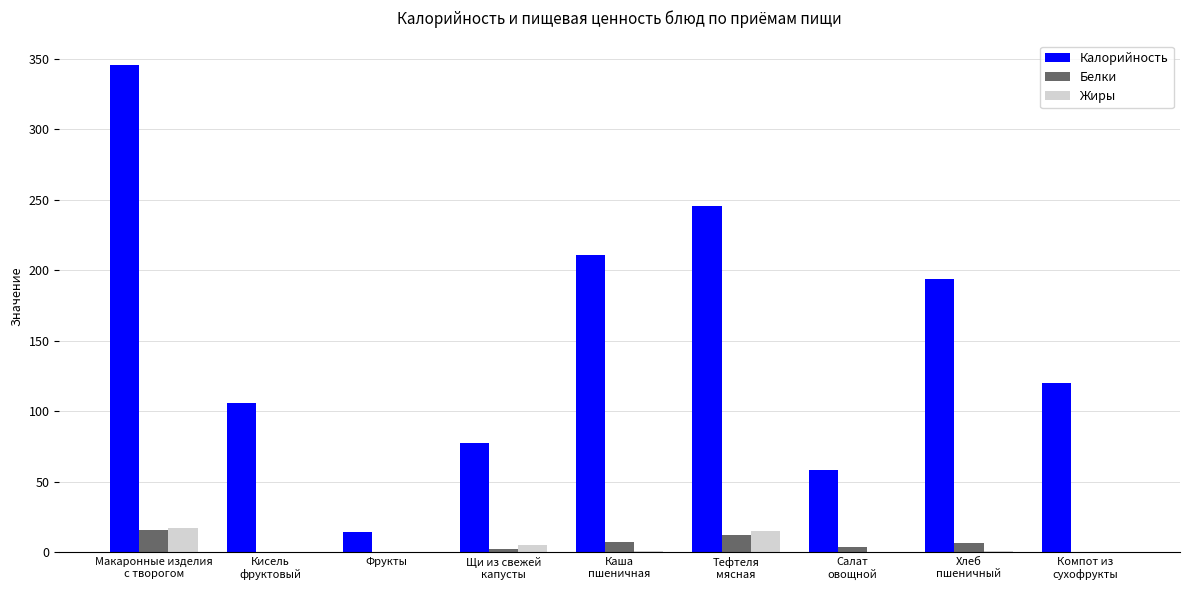

At which label is Жиры closest to 8?

Щи из свежей
капусты